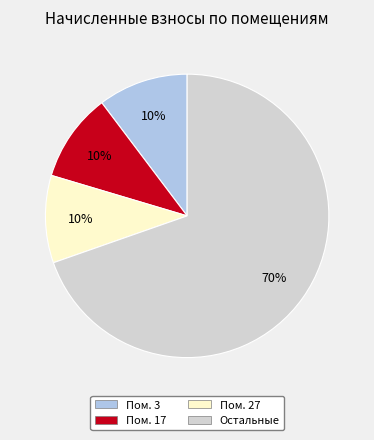

How many segments does this pie chart have?

4